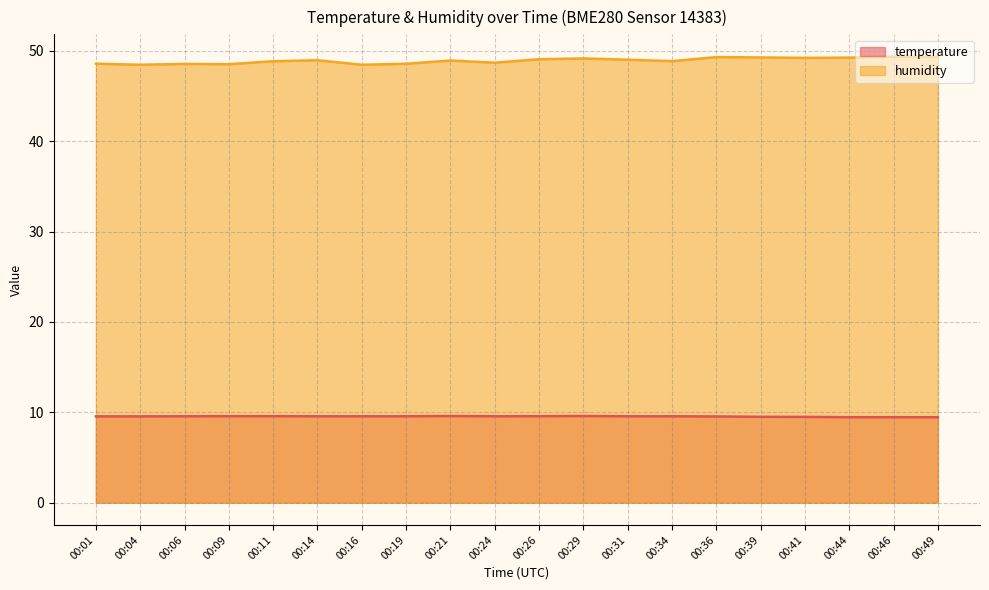

How many lines are shown in the chart?

2